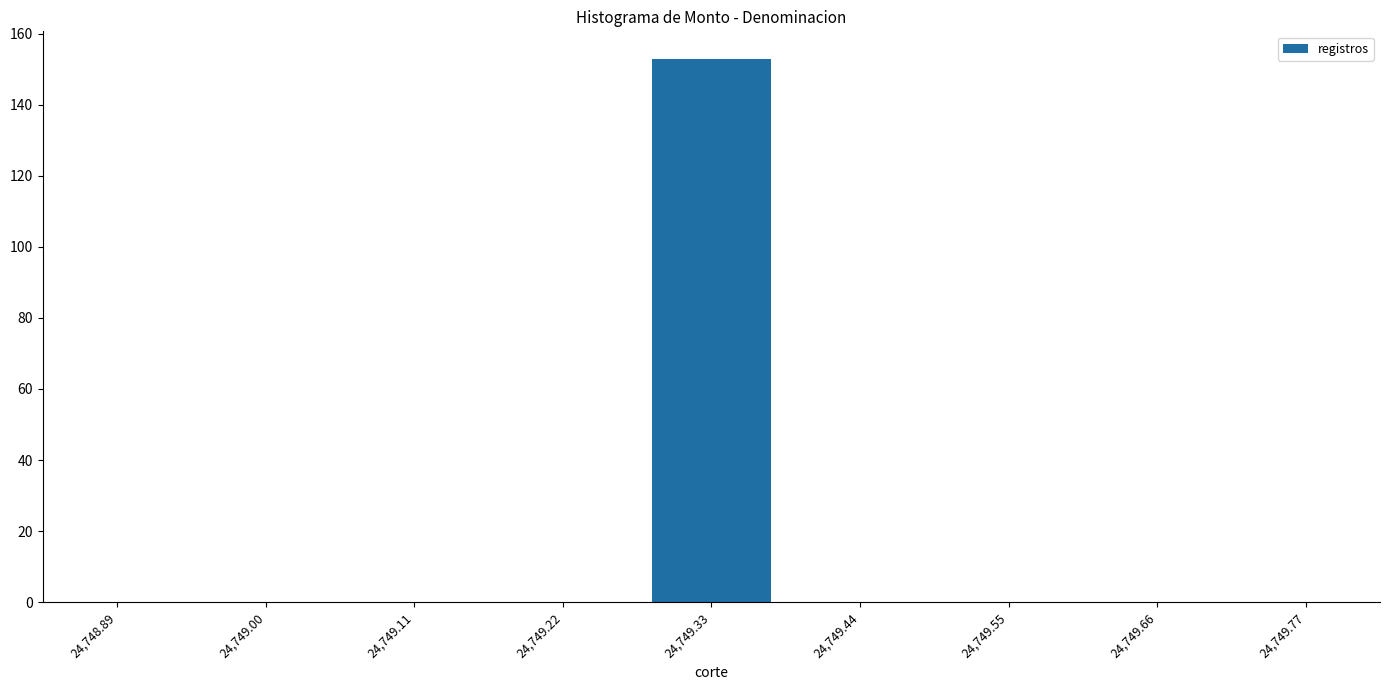

Reading right to left, extract all data points from this chart.

24,749.77=0	24,749.66=0	24,749.55=0	24,749.44=0	24,749.33=153	24,749.22=0	24,749.11=0	24,749.00=0	24,748.89=0